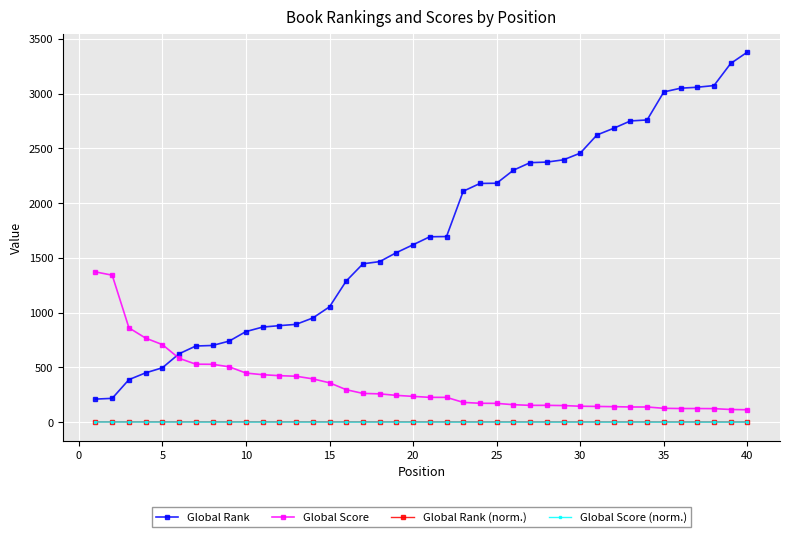

What is the lowest value of the Global Score (norm.) series?

-0.9